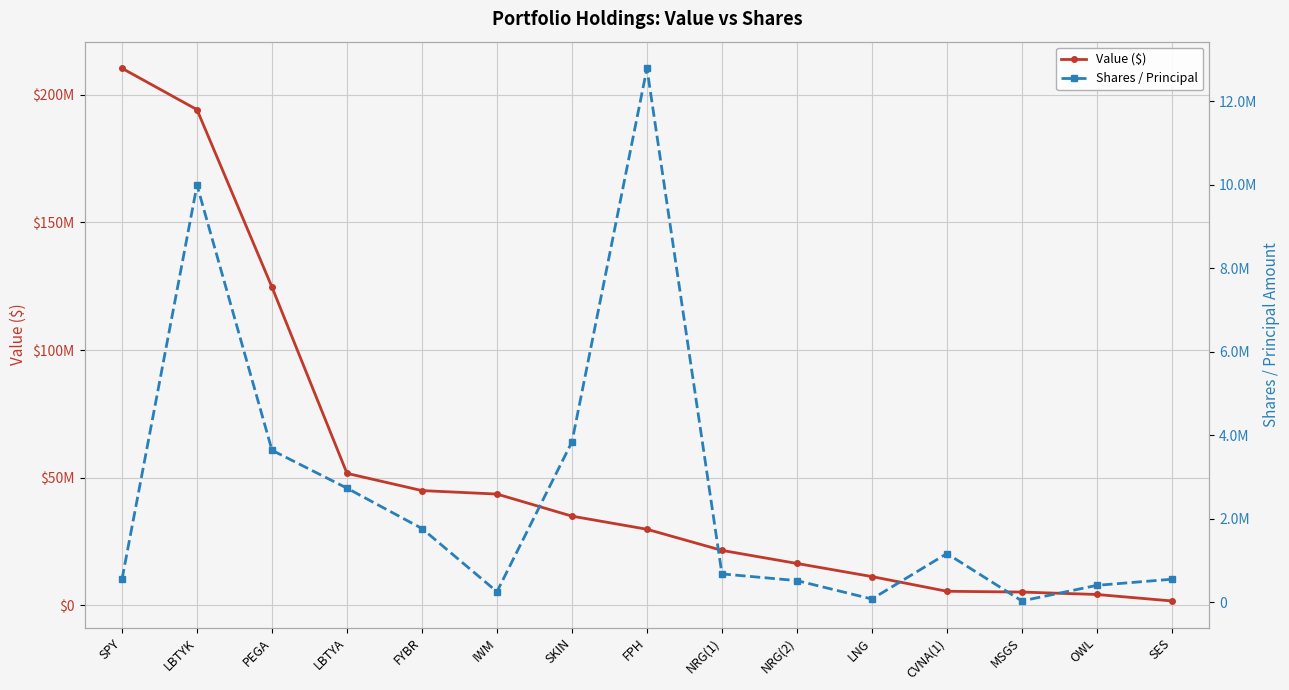

What position from the right is SES?

1